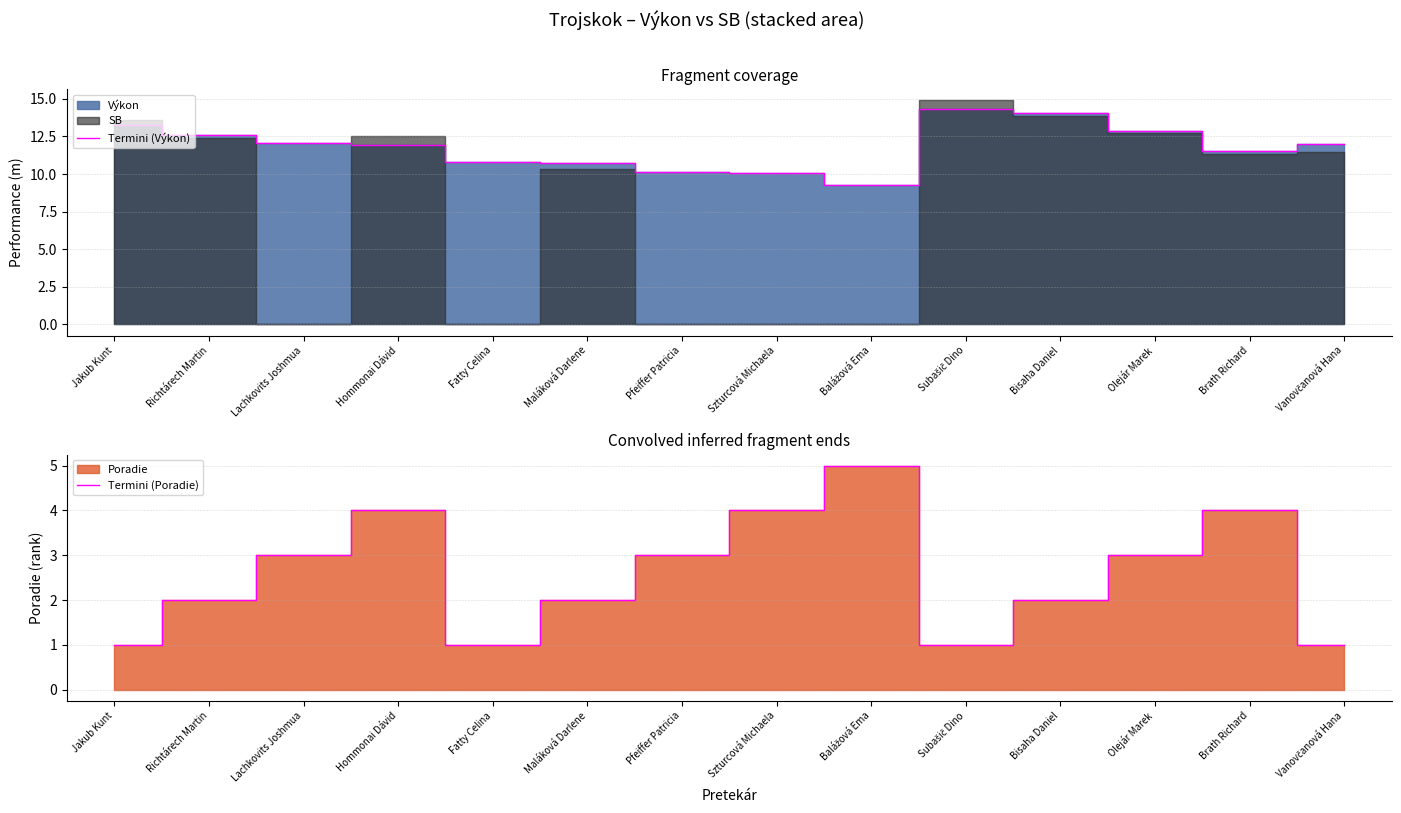

Which series has the largest total across all categories?

Termini (Výkon)